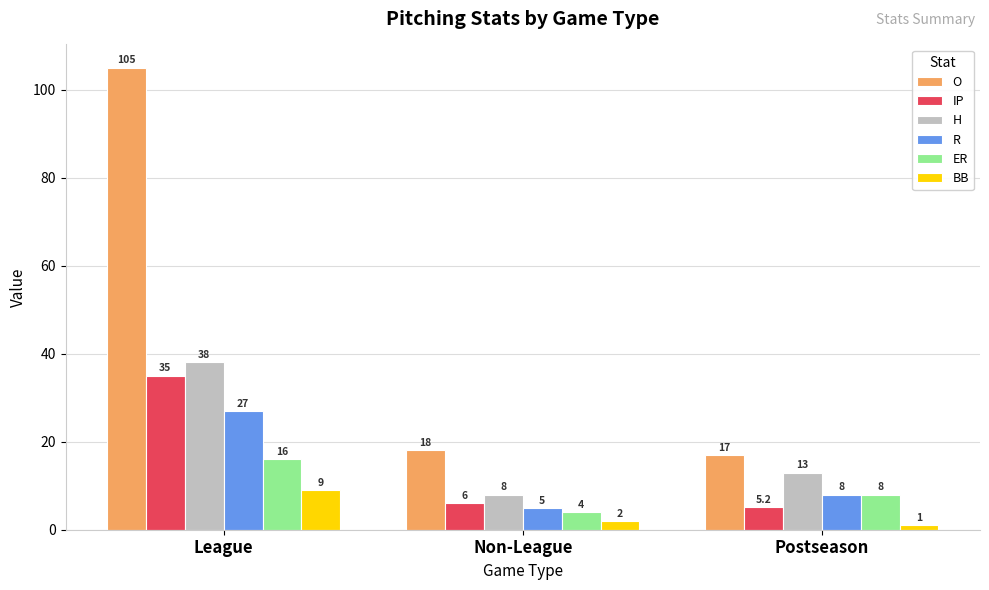

Are the bars horizontal?

No